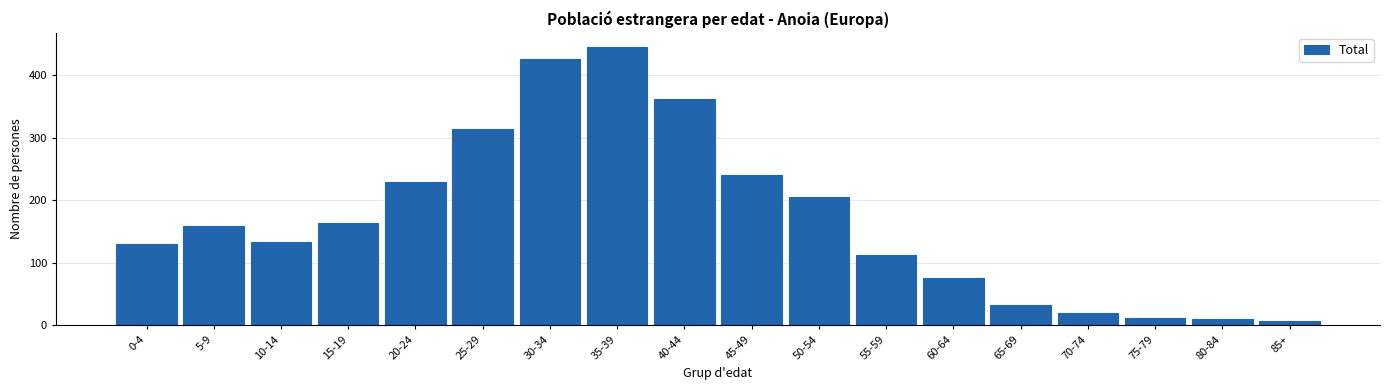

Reading left to right, what are all the values shown in this chart?

130	158	133	164	230	314	426	446	362	240	205	112	76	32	19	12	9	6